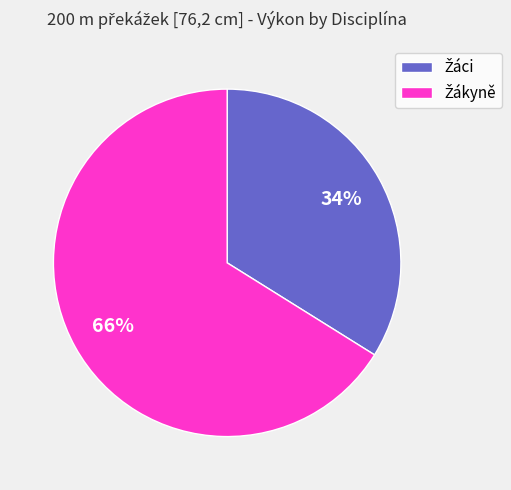

How many segments does this pie chart have?

2